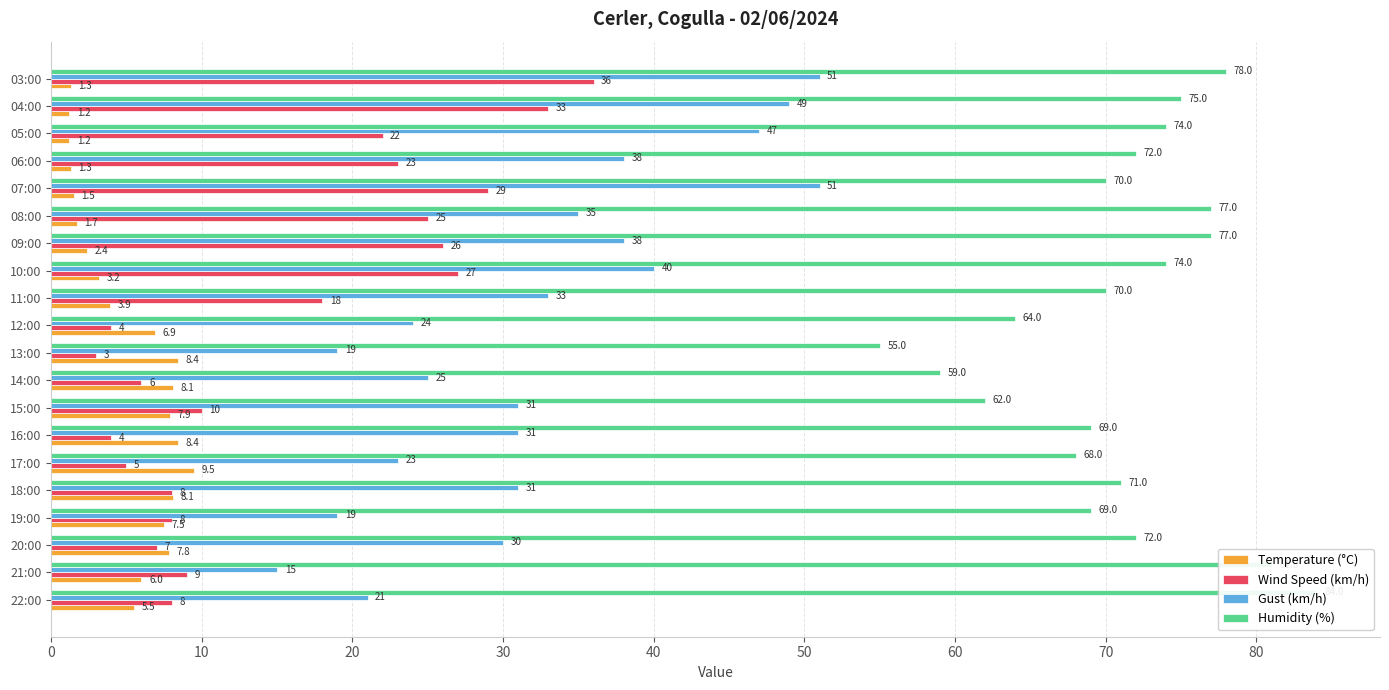

What is the label of the 7th bar from the right?

09:00